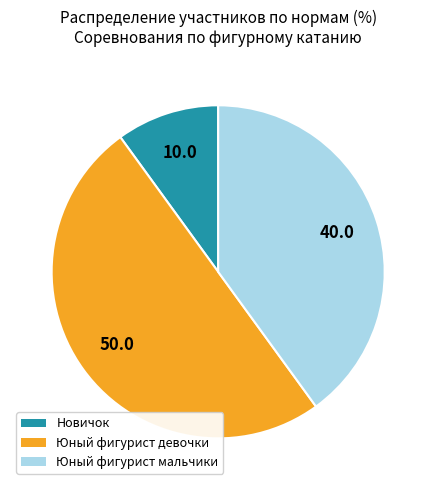

Combined, do Новичок and Юный фигурист девочки account for over 50%?

Yes